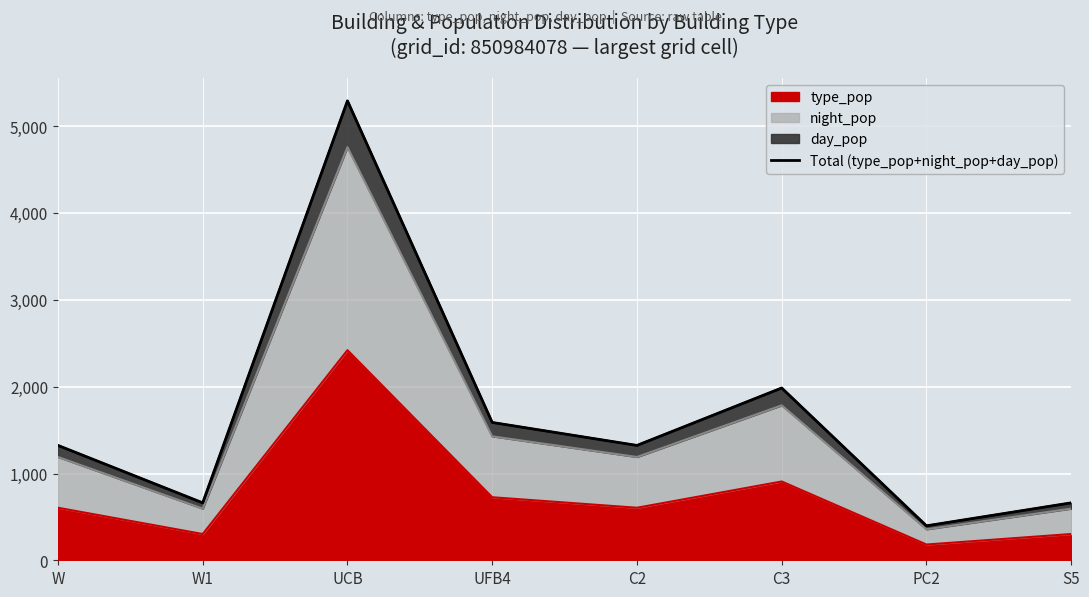

At which category does the data reach its first local peak?

UCB